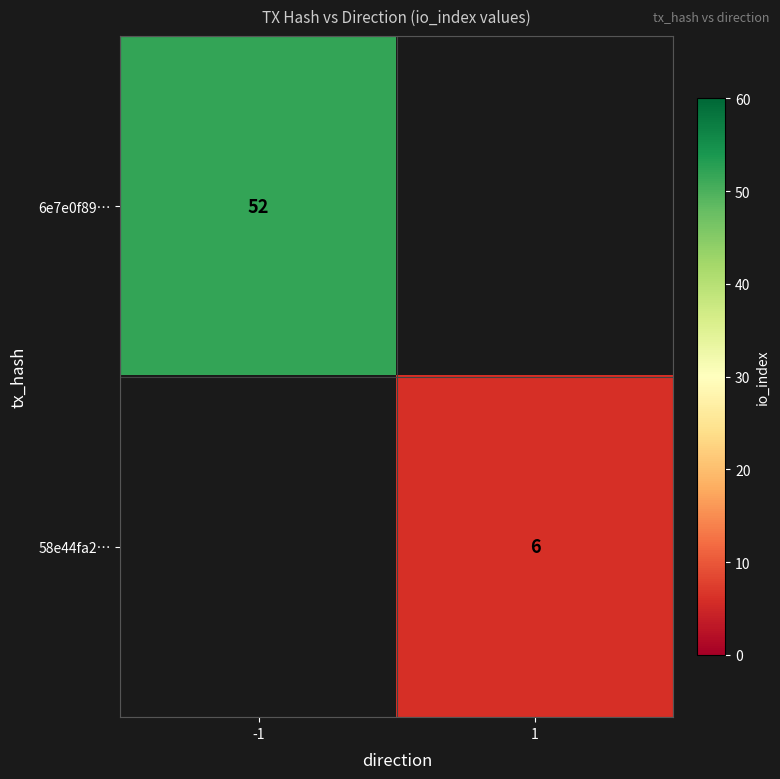

Is the value of 58e44fa2… at 1 greater than the value of 6e7e0f89… at -1?

No